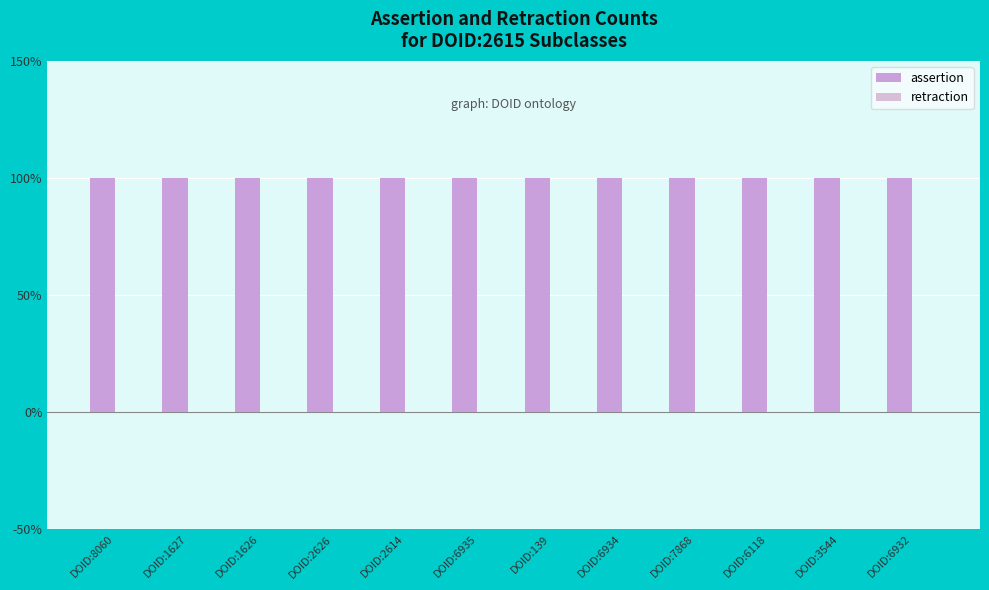

Between DOID:7868 and DOID:6932, which series saw the biggest shift?

assertion